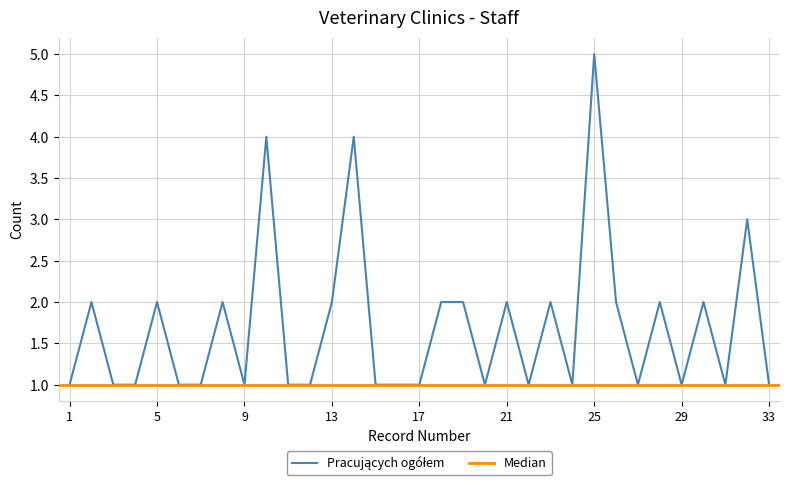

True or false: Pracujących ogółem and Liczba lekarzy wet. intersect in this chart.

False